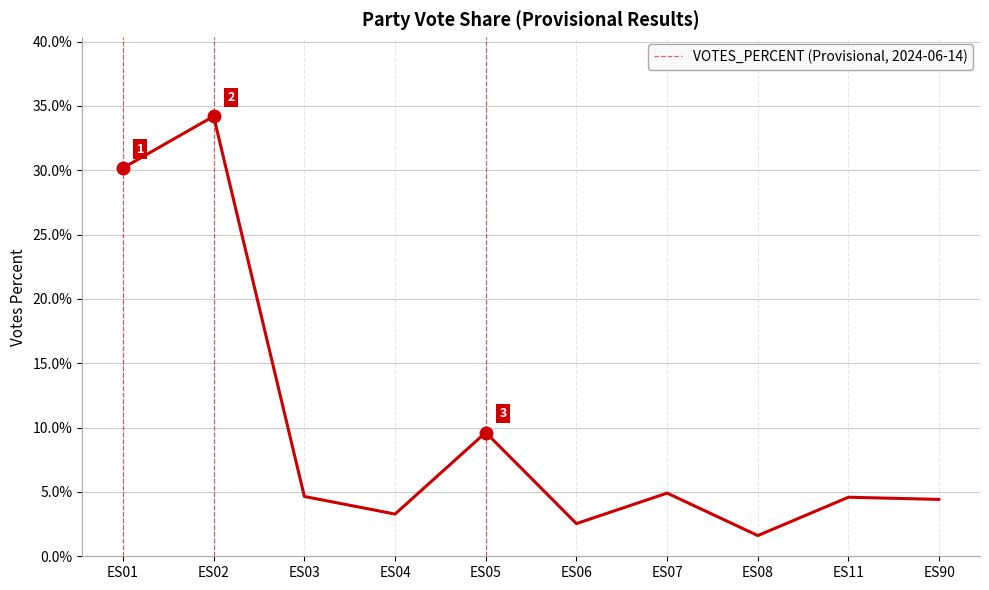

Where is the first local minimum?

ES04